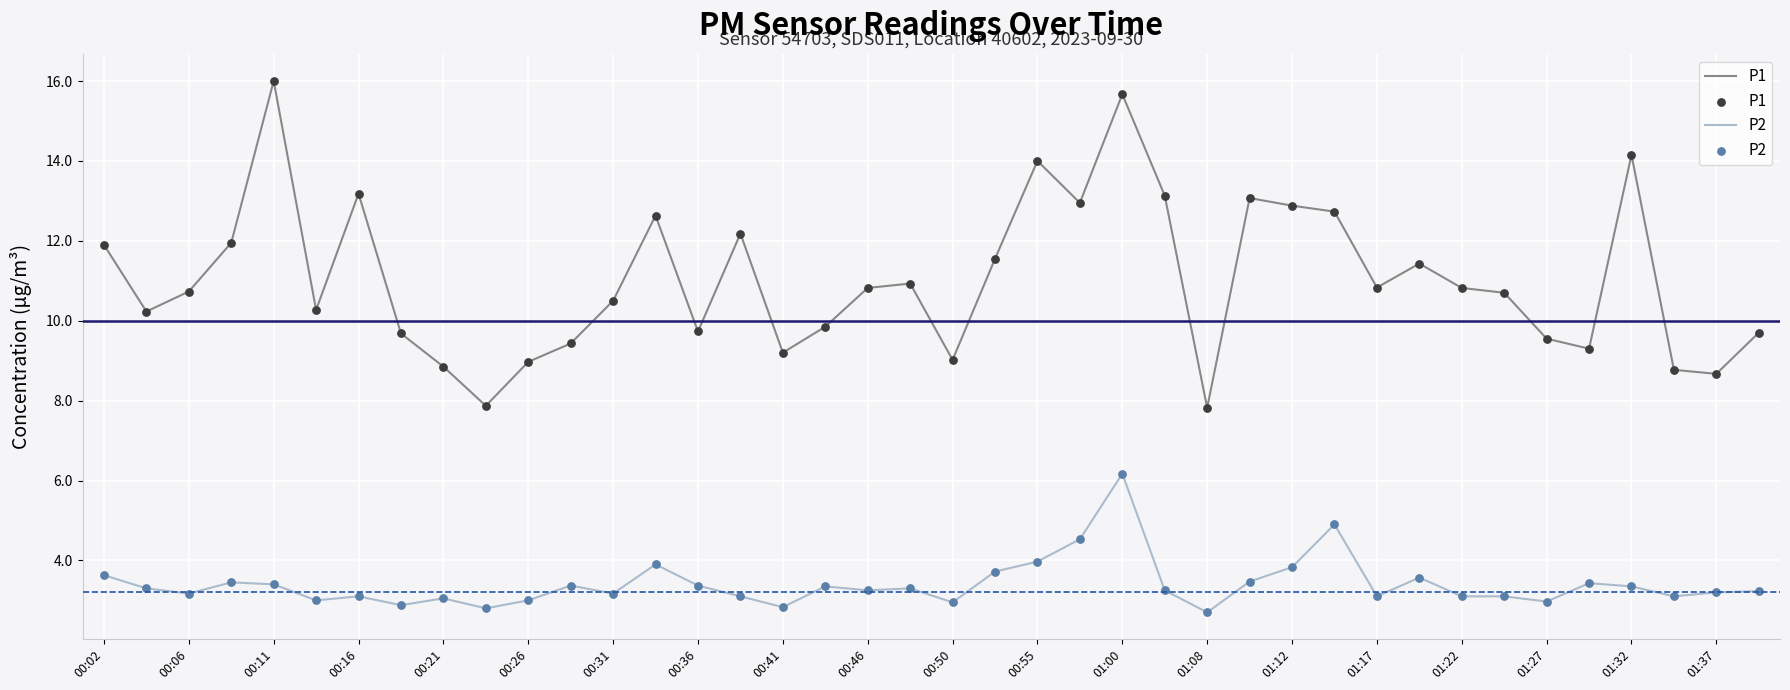

Which series has the largest range (max minus min)?

P1